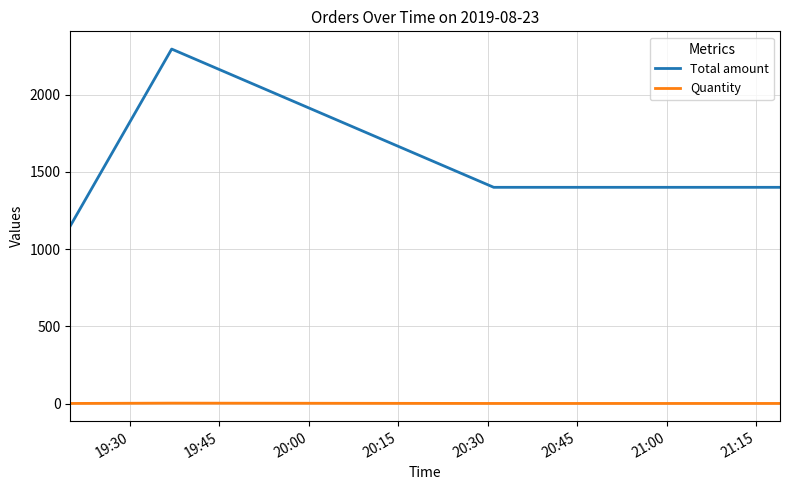

What is the sum of all Quantity values?

6